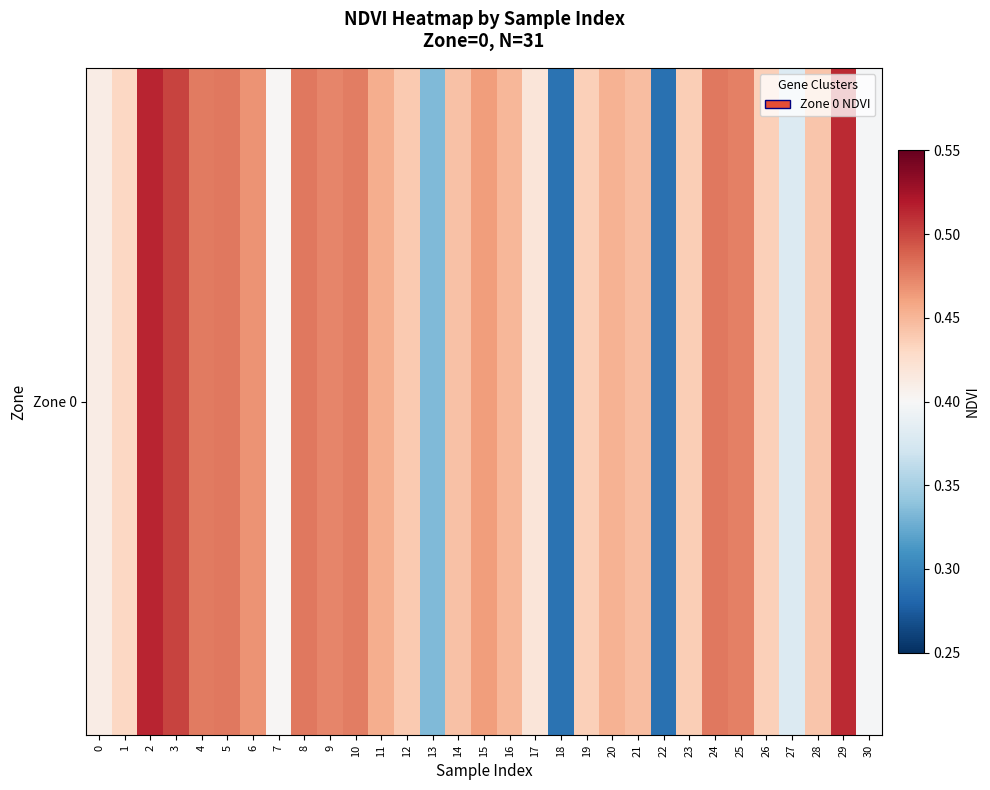

What is the smallest value displayed?

0.3